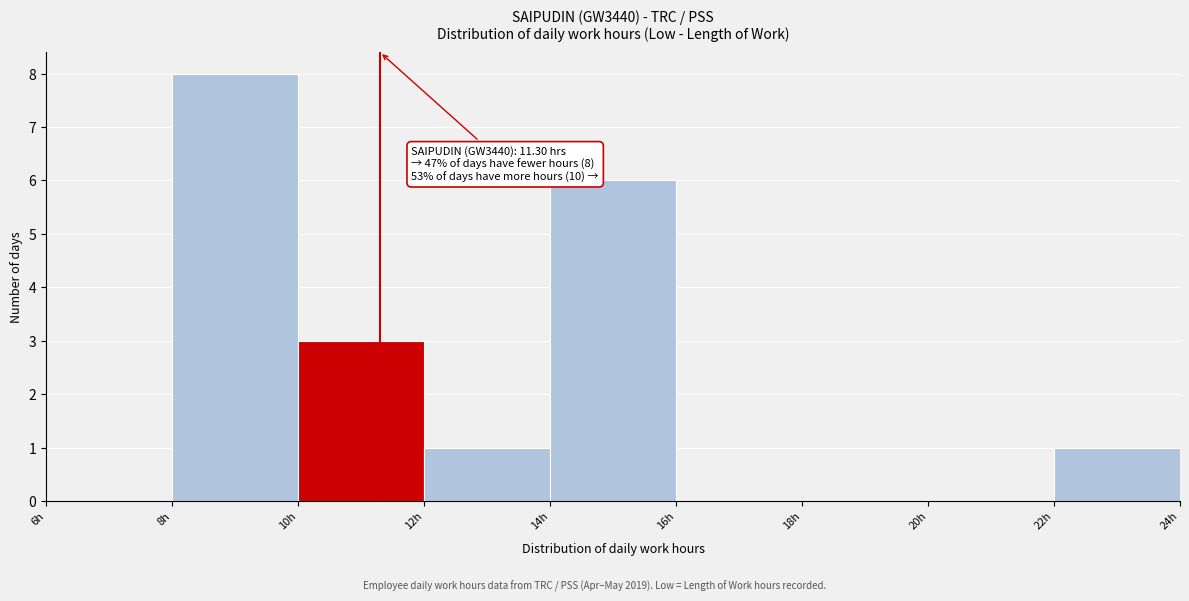

Over which range of the x-axis is the bar tallest?

8 to 10